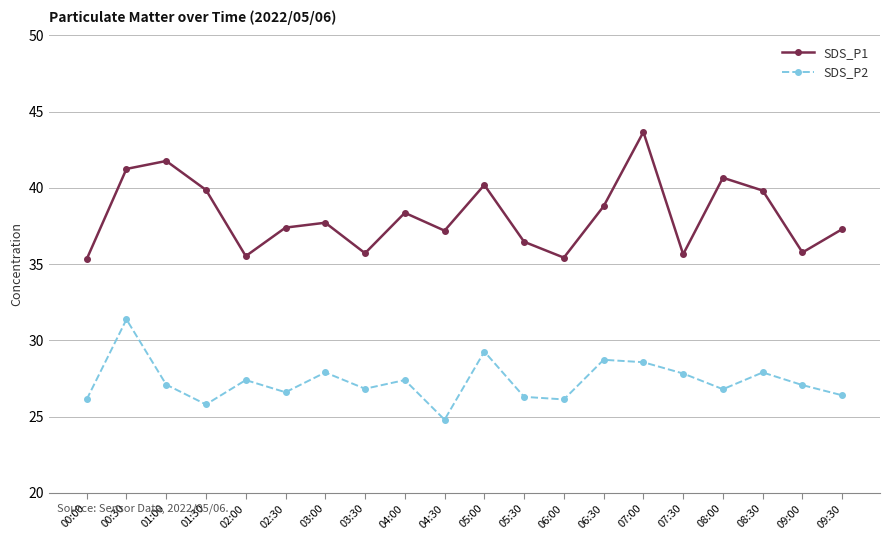

Rank the series by their average value, from highest to lowest.

SDS_P1, SDS_P2